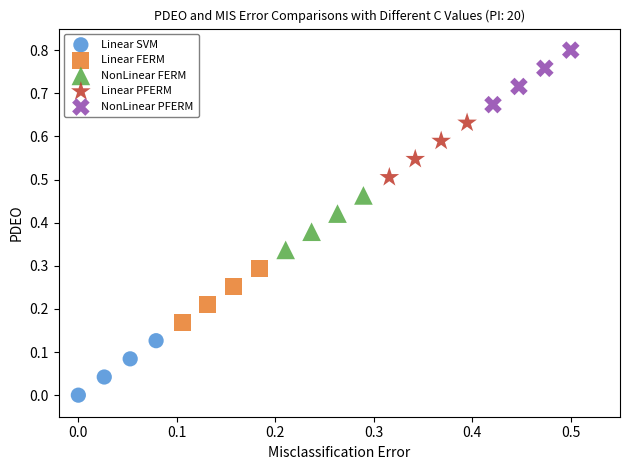

Which series contains the lowest Y value?

Linear SVM